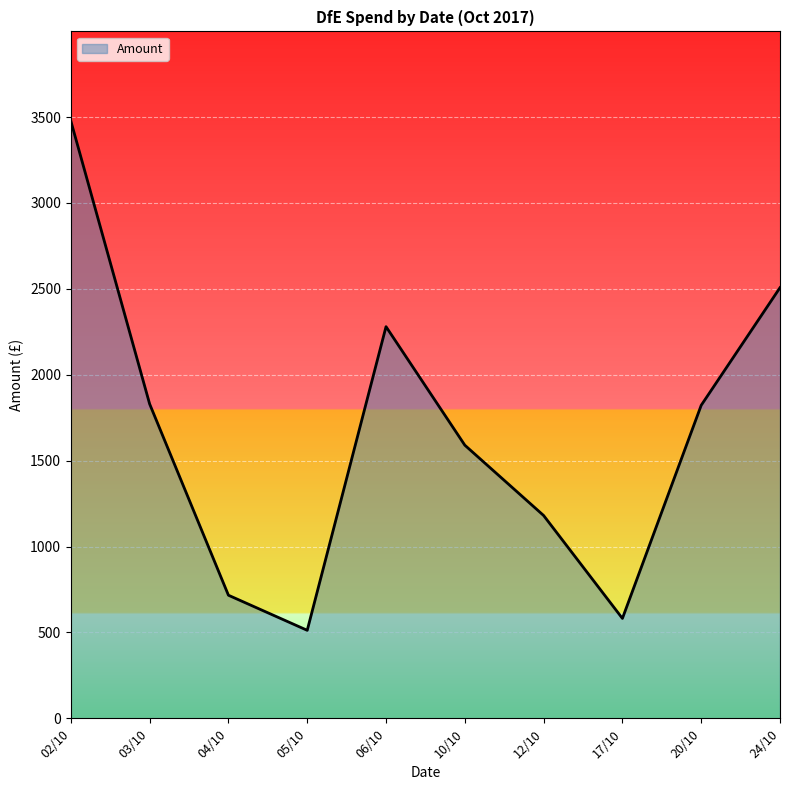

What is the minimum value shown in the chart?

512.2